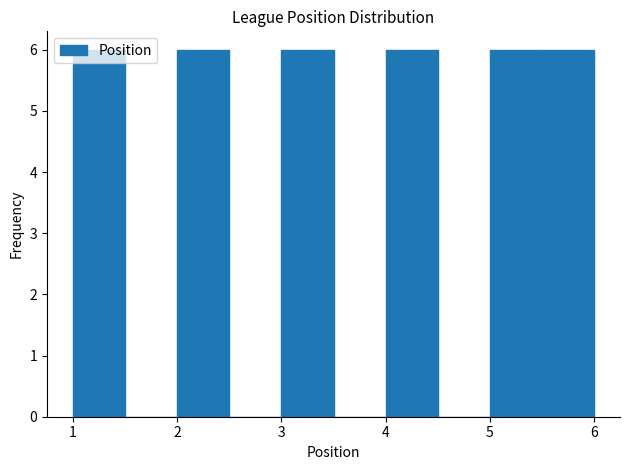

How tall is the bar that spans 2.0 to 2.5 on the x-axis? The values are not printed on the chart, so give them approximately, as read against the axis.

6